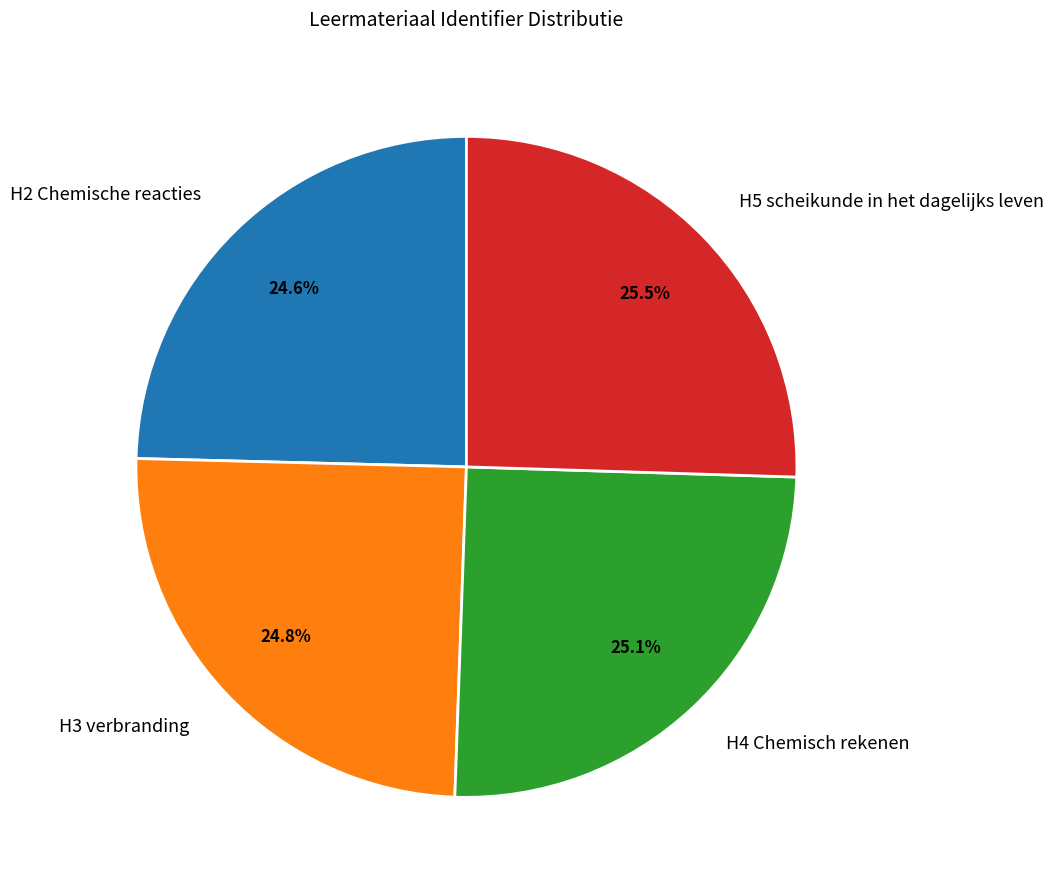

How many segments does this pie chart have?

4